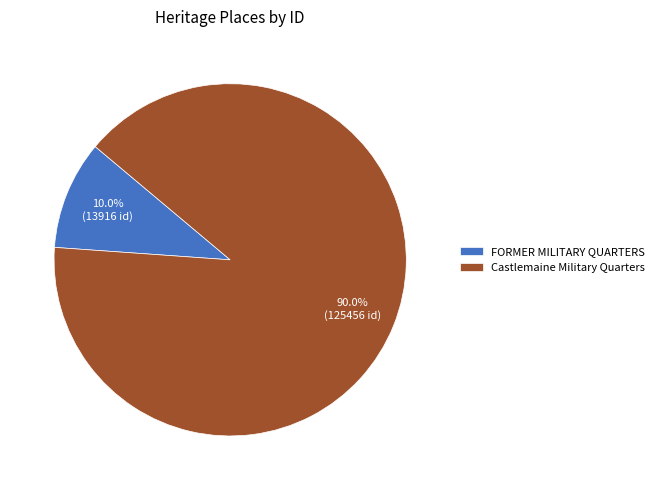

Which slice is the largest?

Castlemaine Military Quarters